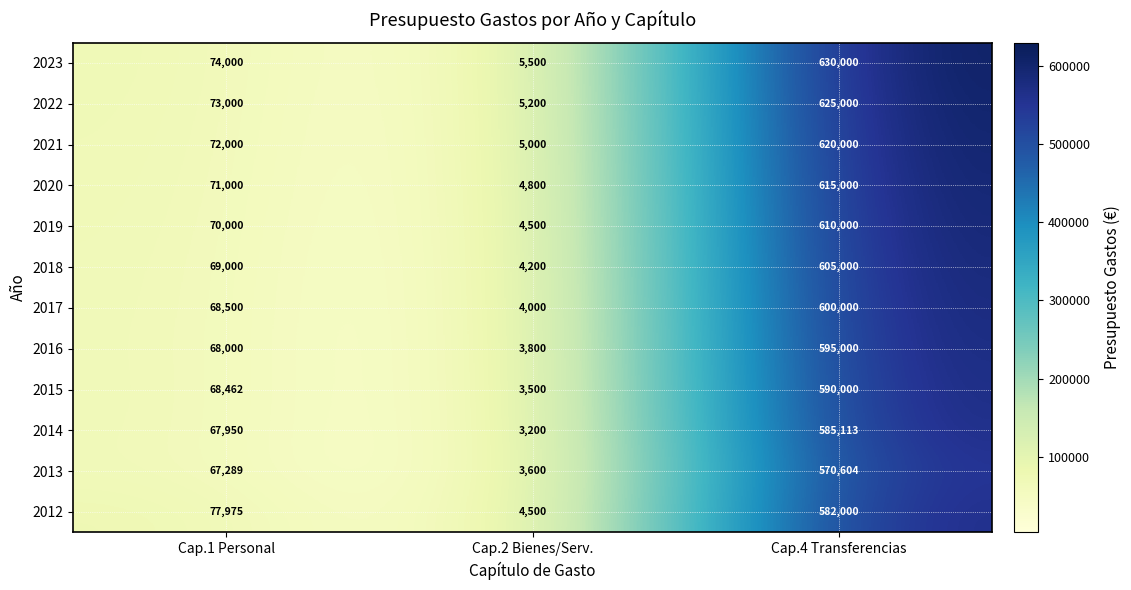

Is the value of 2021 at Cap.4 Transferencias greater than the value of 2020 at Cap.4 Transferencias?

Yes